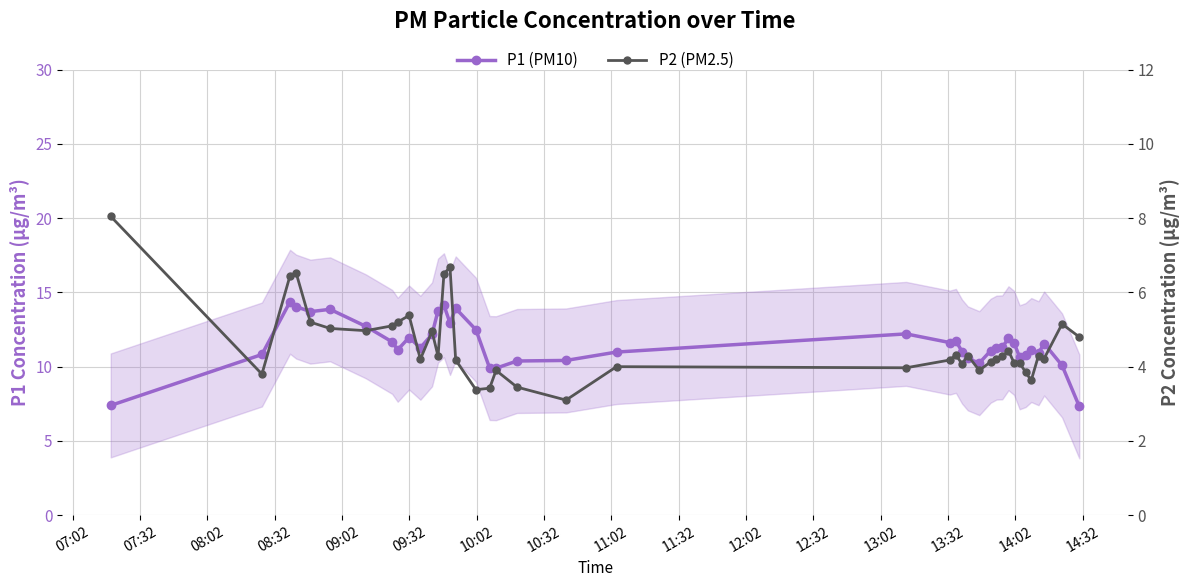

What is the label of the 35th point from the right?

09:32